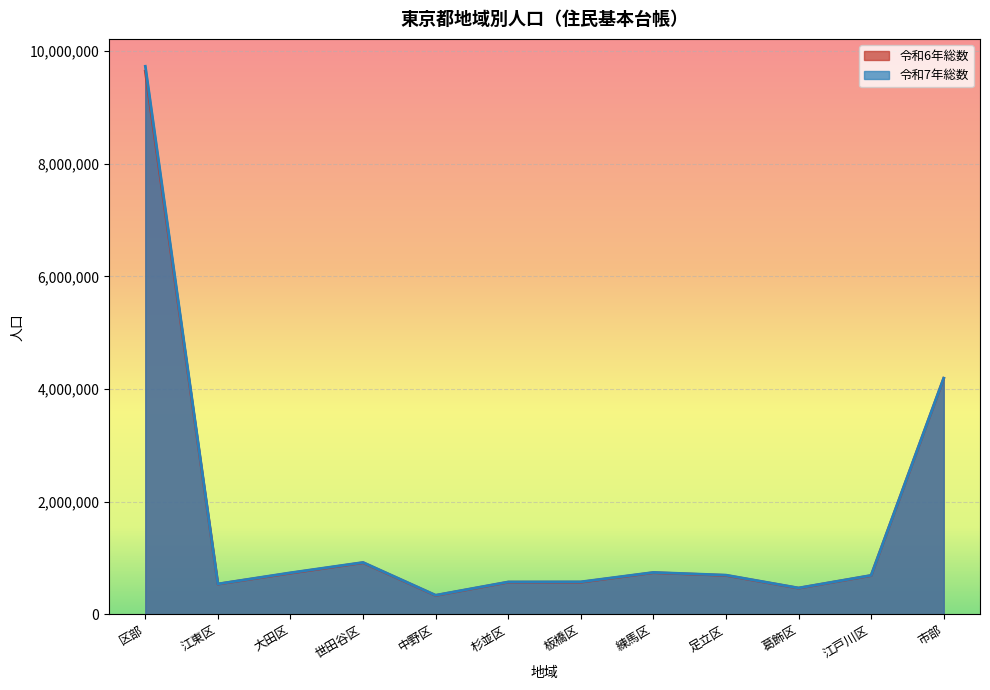

How many interior local valleys does the 令和7年総数 series have?

3